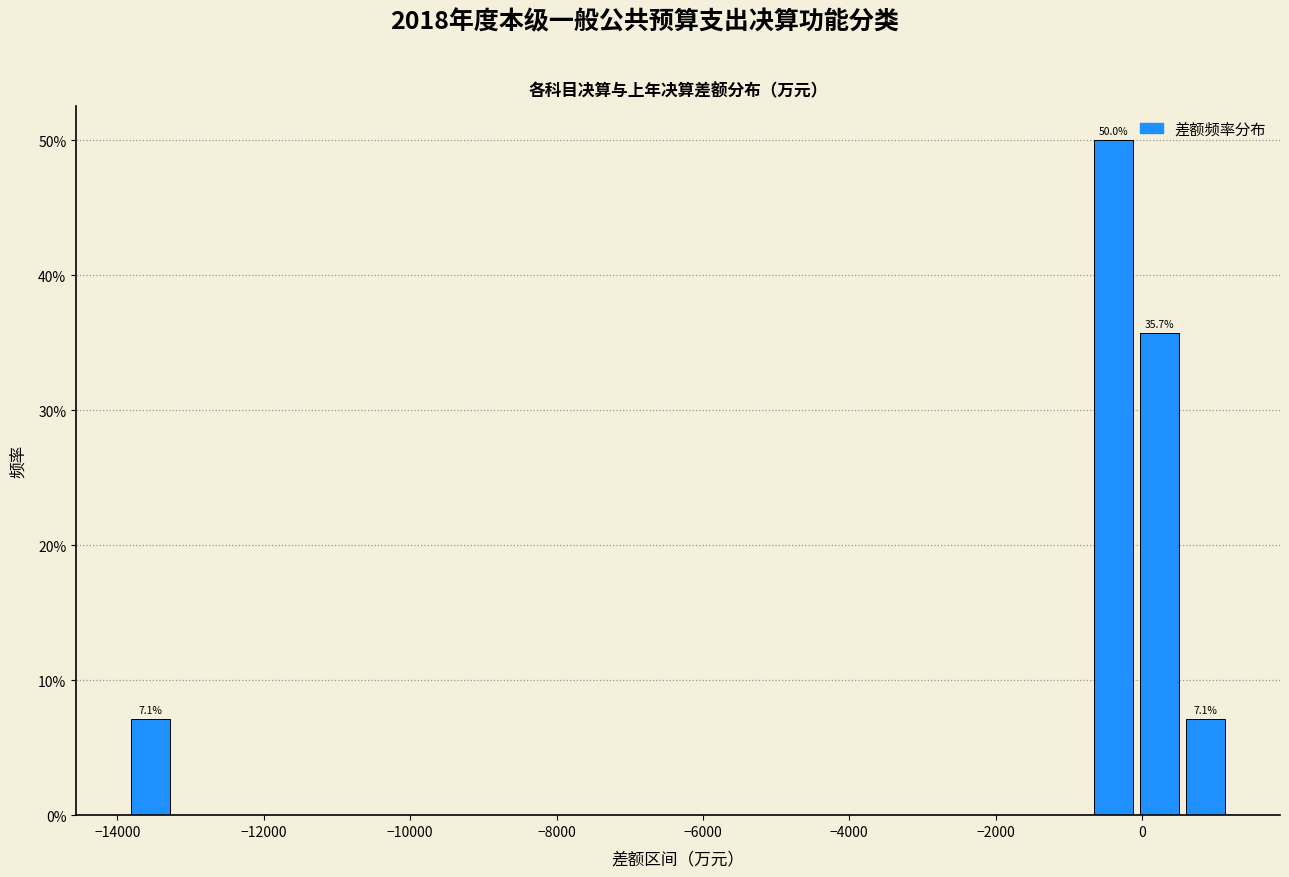

Read against the x-axis, roughly where is the centre of the tallest bar?

-400